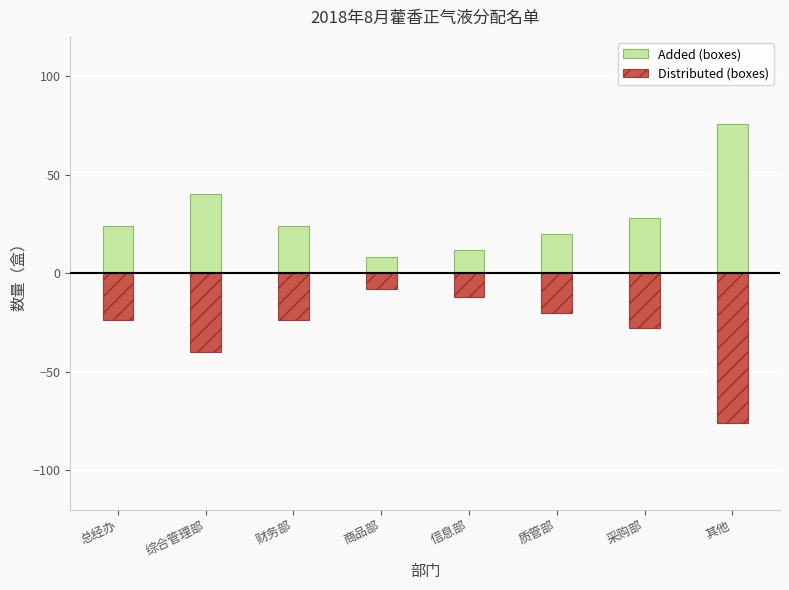

What is the greatest value displayed?

76